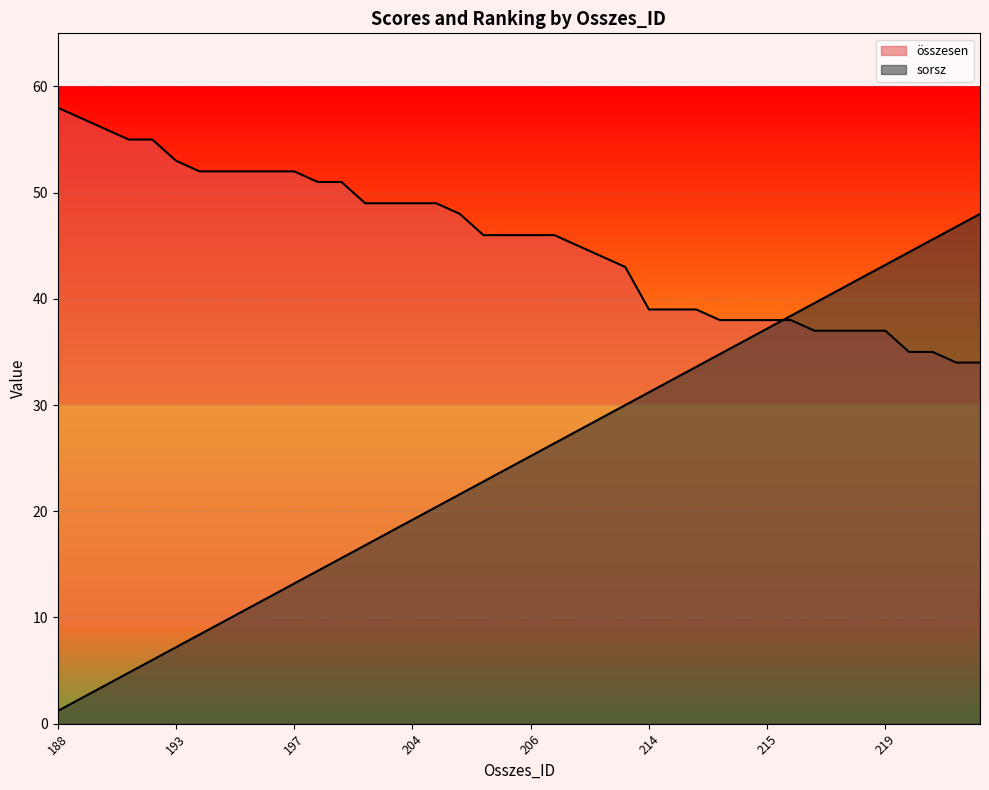

At which label does összesen first exceed 46?

188